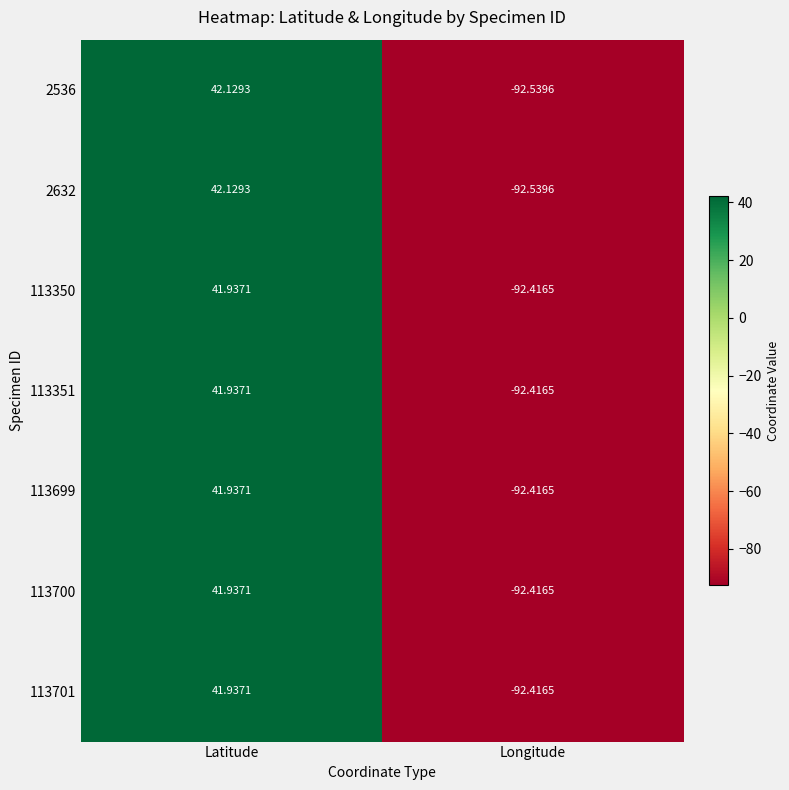

At which label is 113350 closest to -25?

Latitude